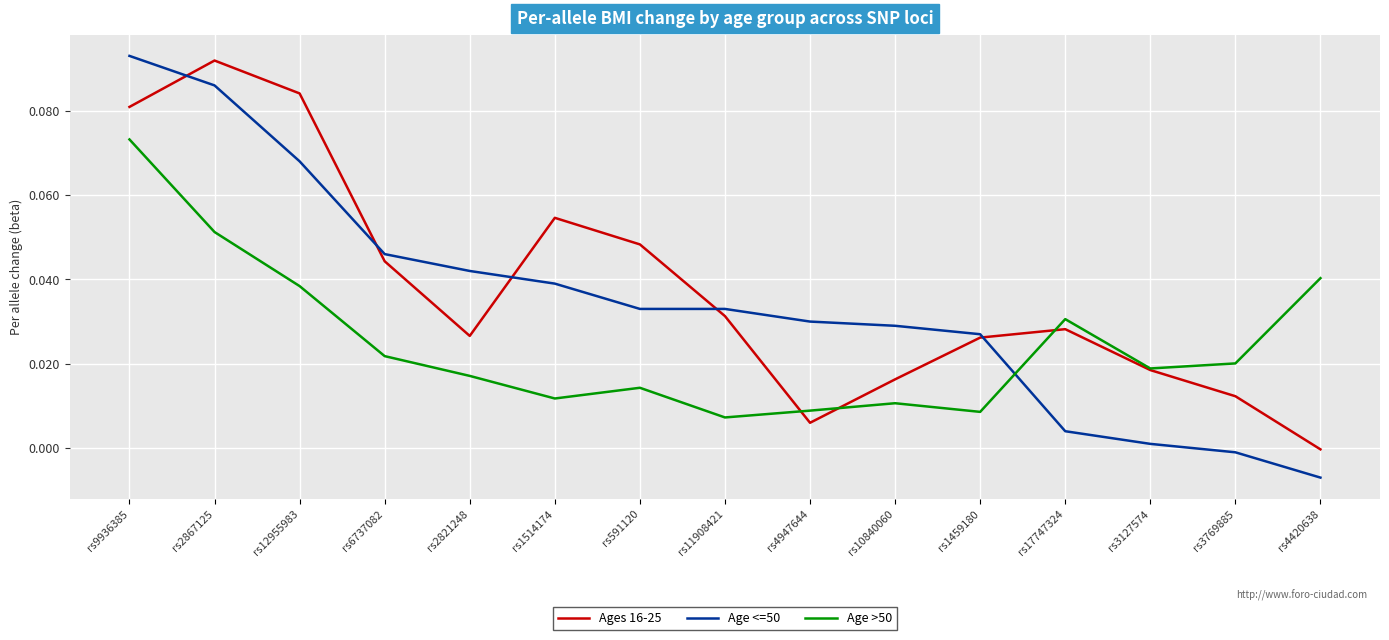

How many intersections are there between Age <=50 and Age >50?

1